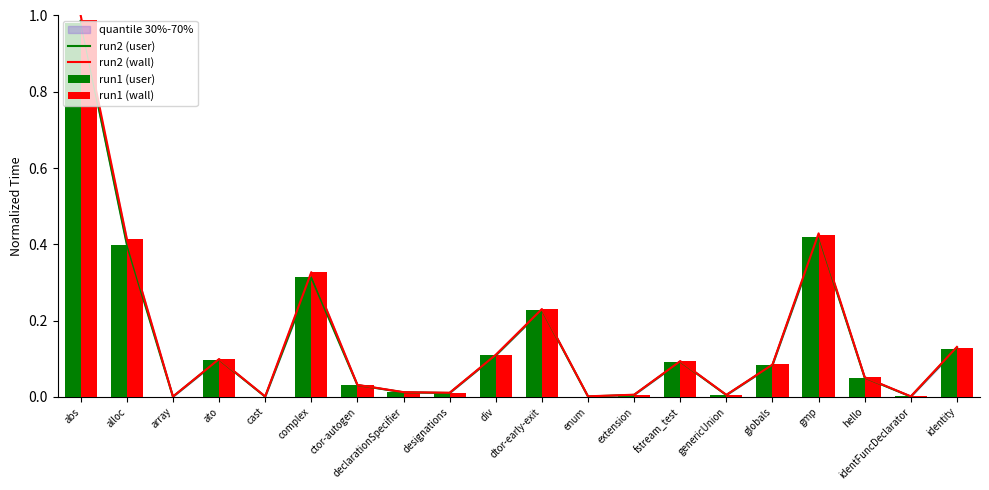

Does the chart contain stacked bars?

No